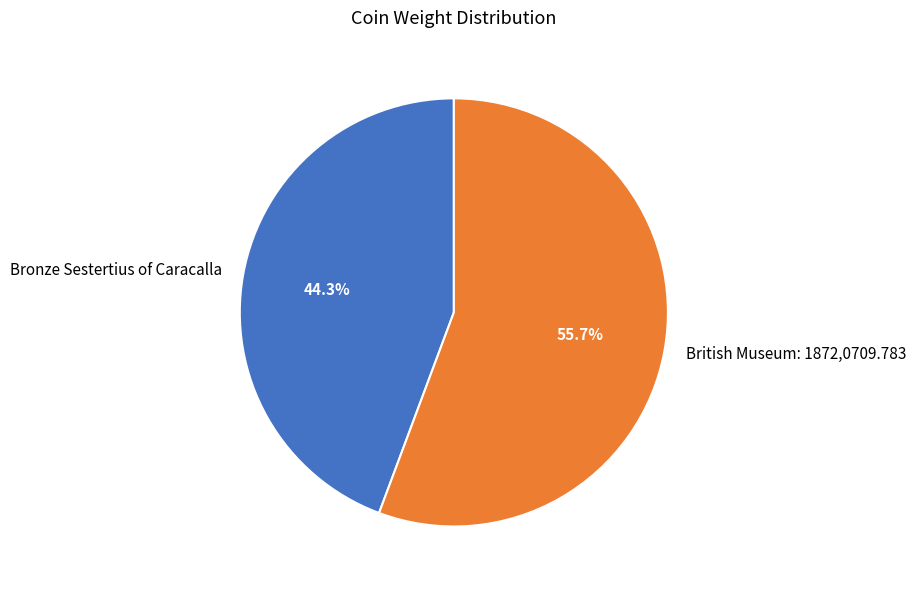

Does Bronze Sestertius of Caracalla account for over 50% of the chart?

No